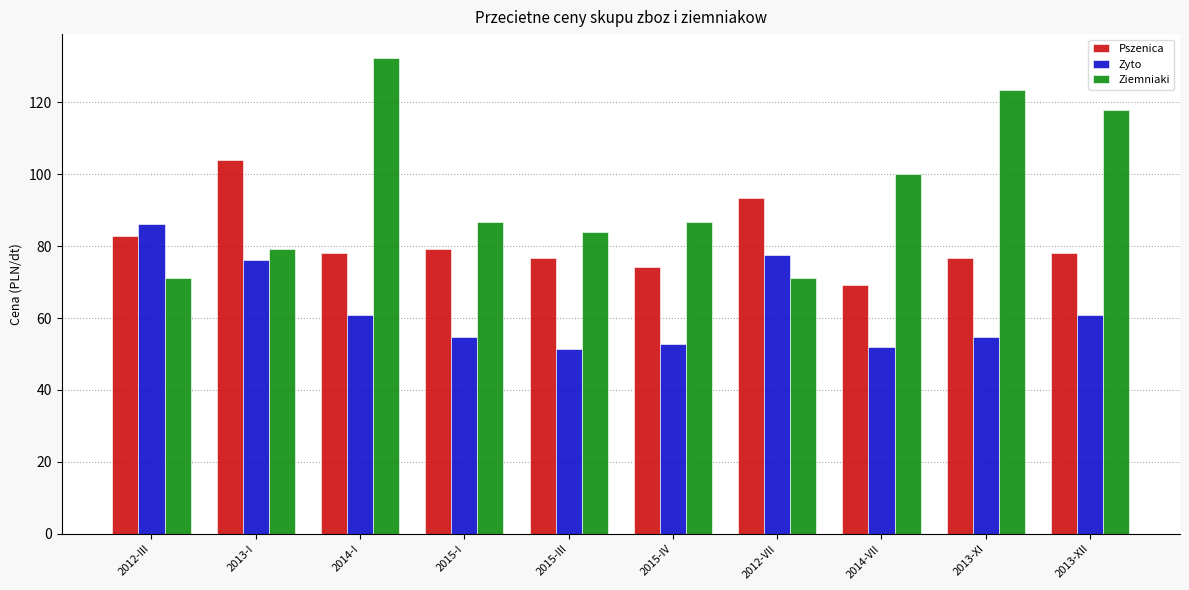

Rank the series at 2015-III from lowest to highest value.

Zyto, Pszenica, Ziemniaki